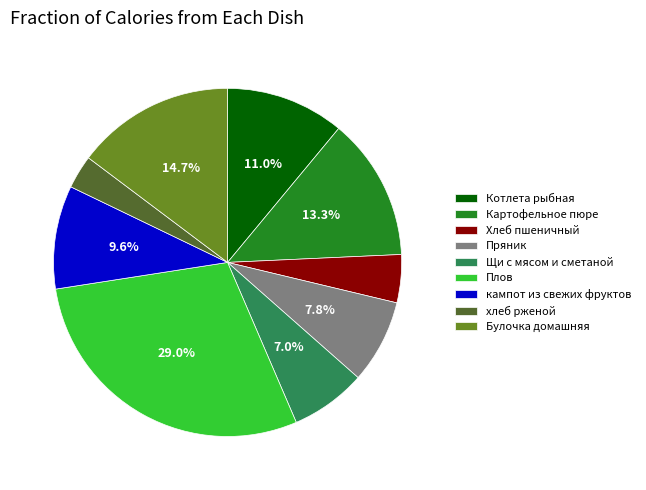

Combined, what portion of the pie is Плов and кампот из свежих фруктов?

38.6%